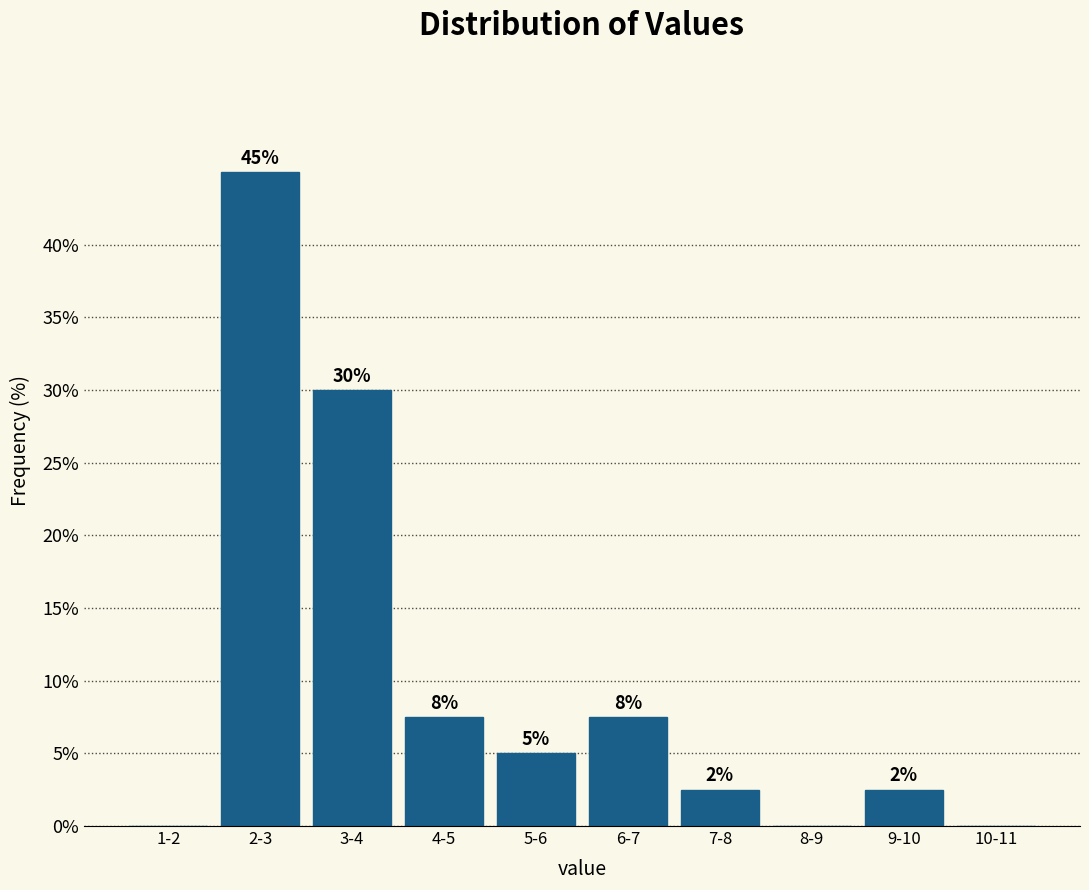

Are the bars horizontal?

No